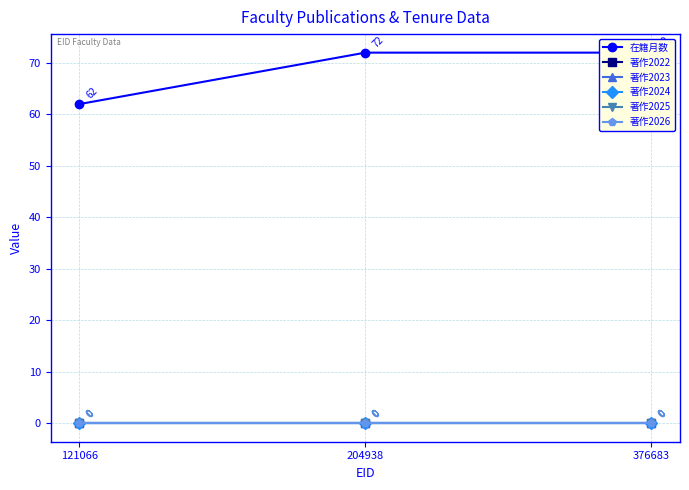

What is the total value across all series at 376683?

72